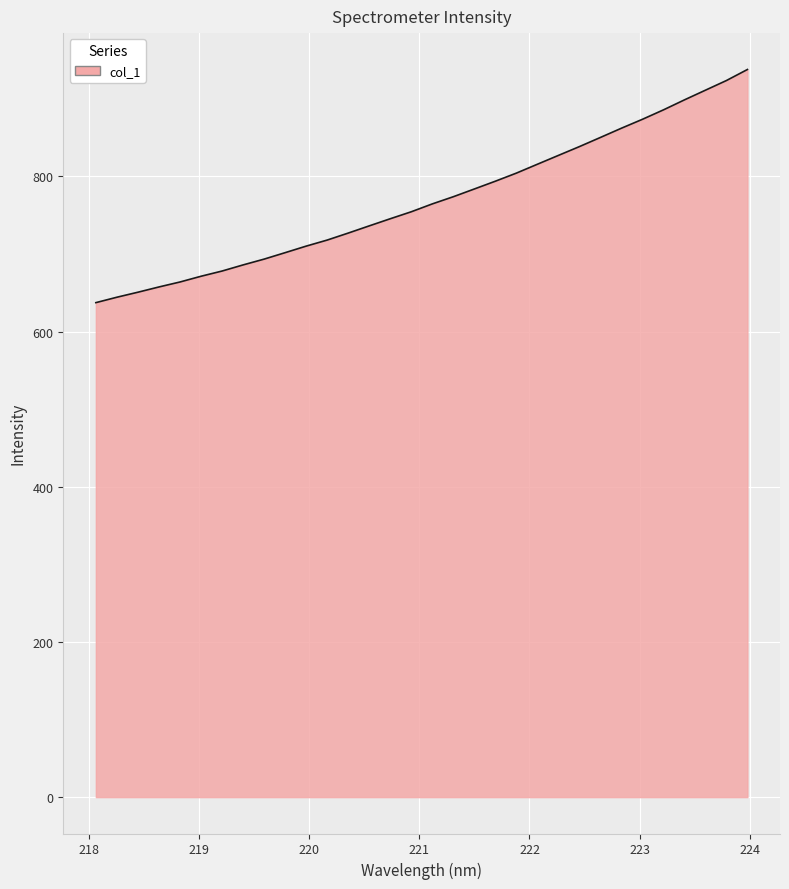

What is the smallest value displayed?

637.3